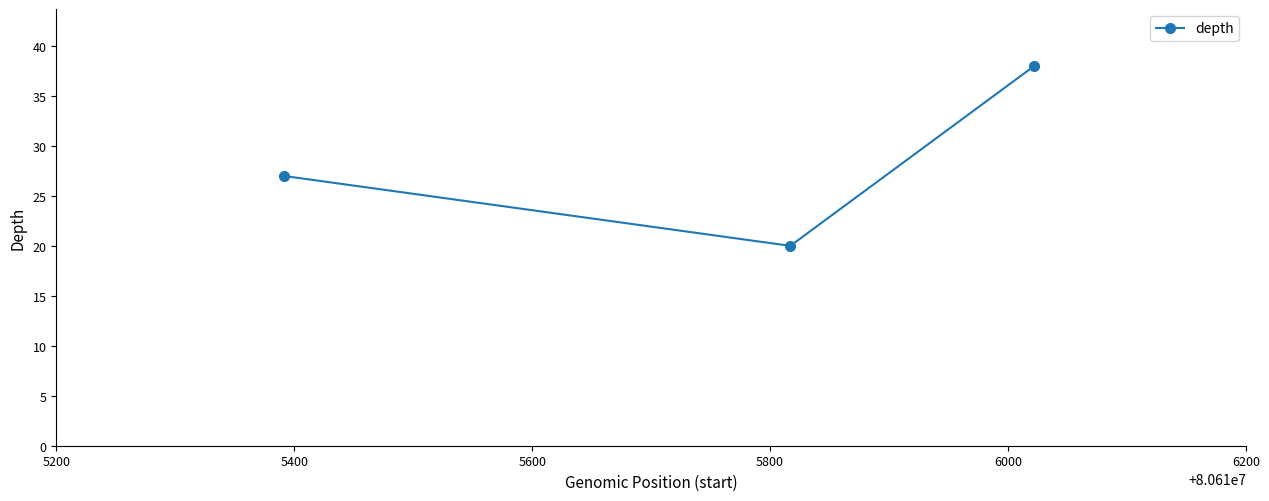

What is the minimum value shown in the chart?

20